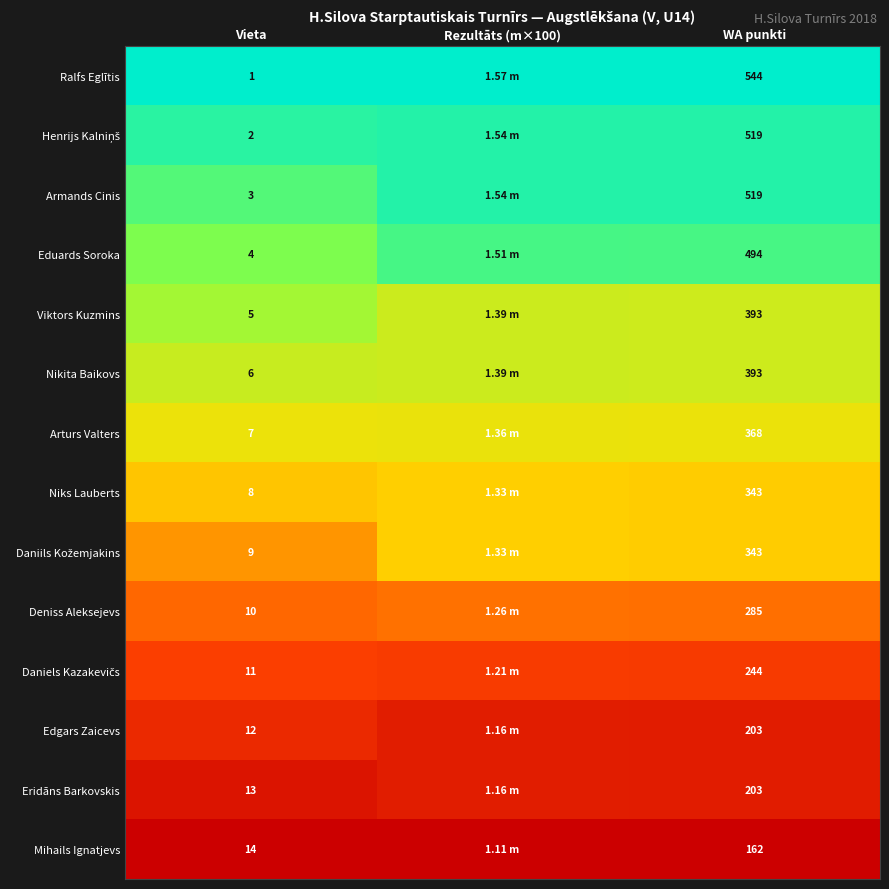

Is the value of Edgars Zaicevs at WA punkti greater than the value of Ralfs Eglītis at Vieta?

Yes